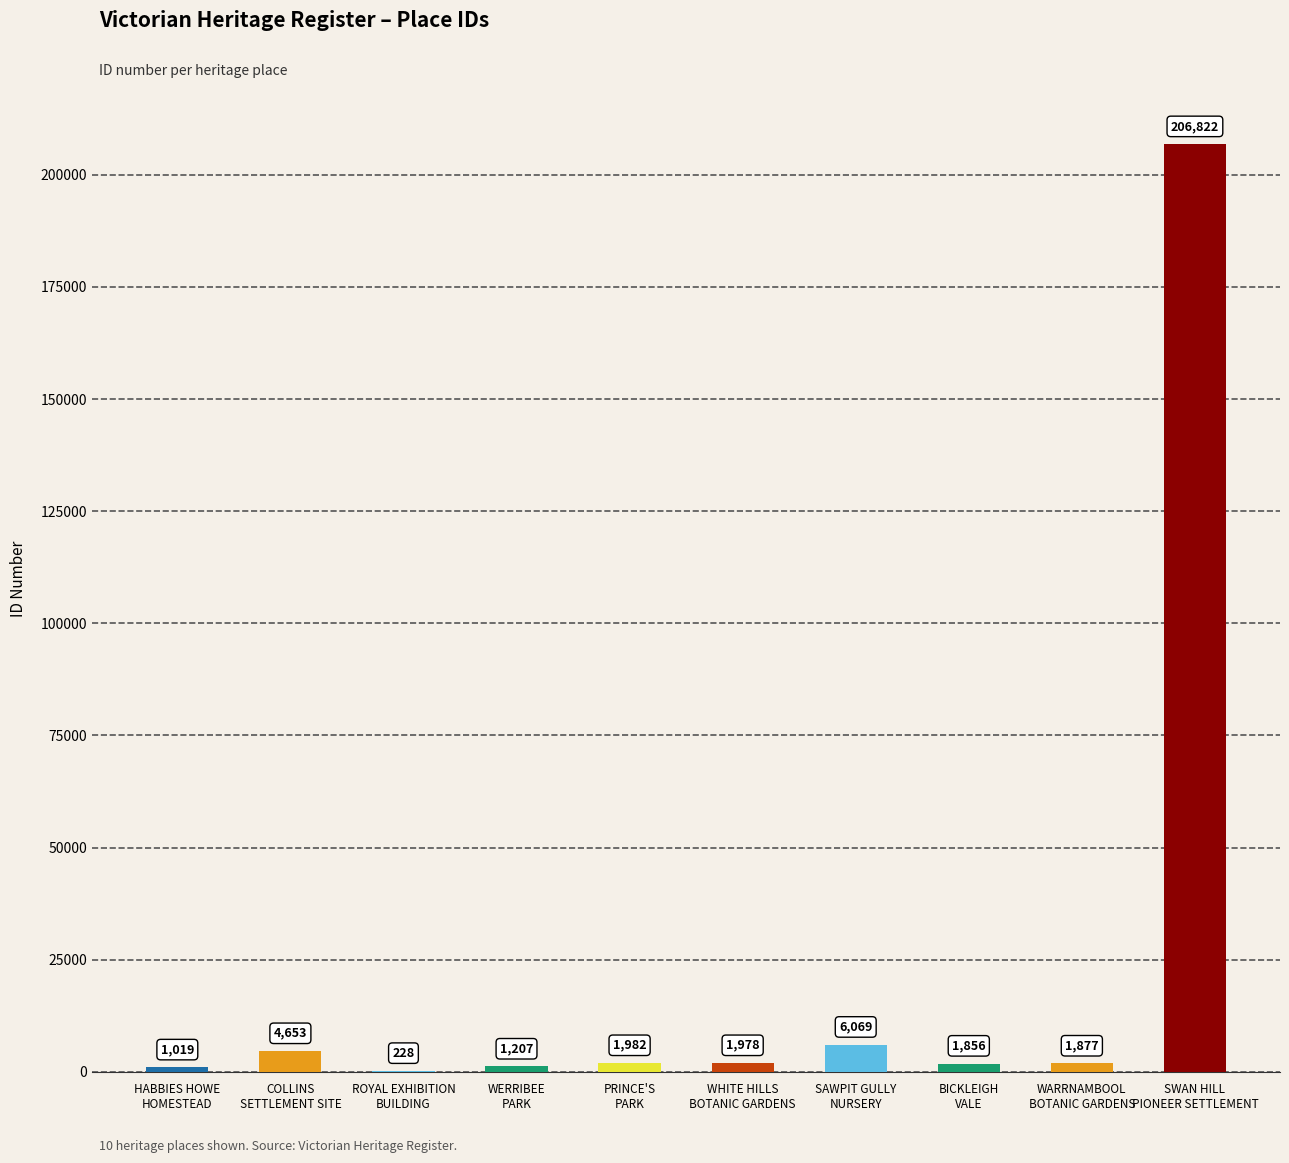

What is the sum of all values?

227691